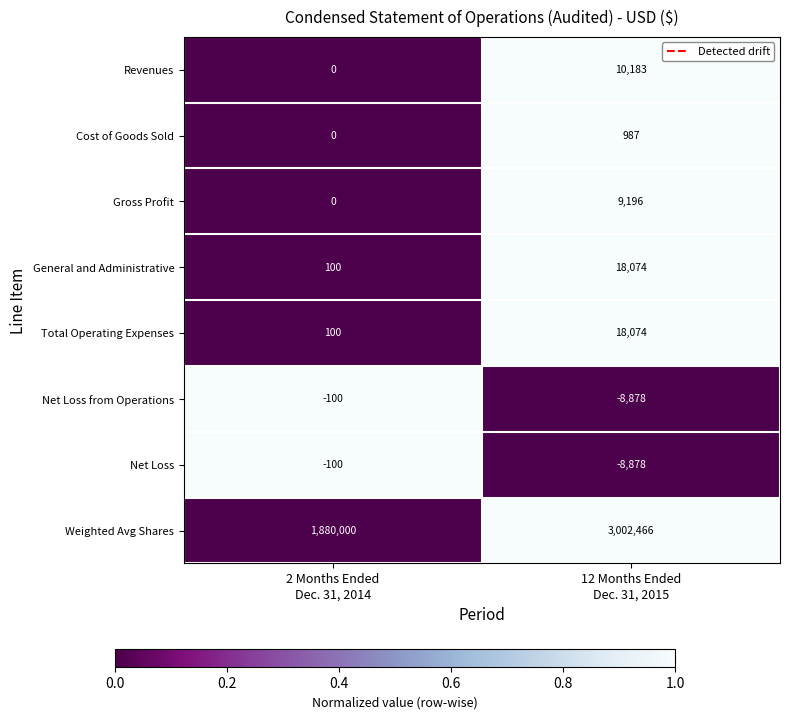

What is the average value of the Revenues series?

5092